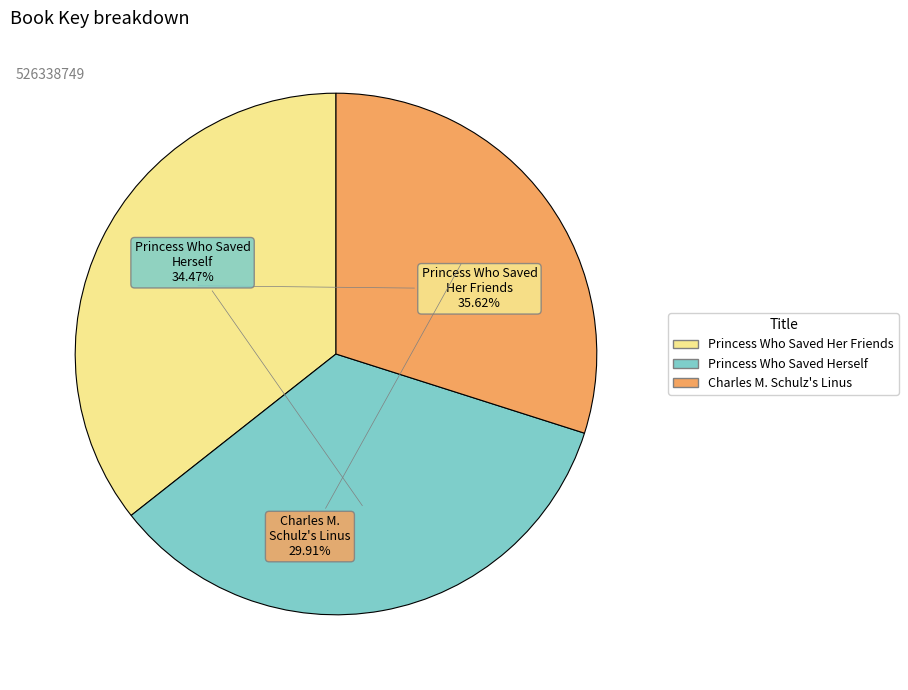

Does Princess Who Saved Her Friends account for over 50% of the chart?

No